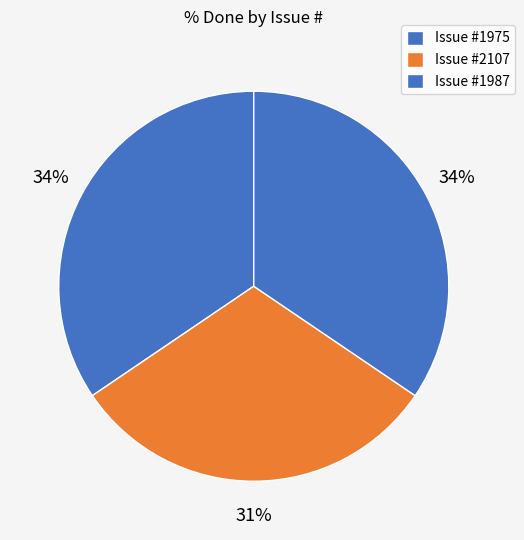

Does any single category account for the majority?

No